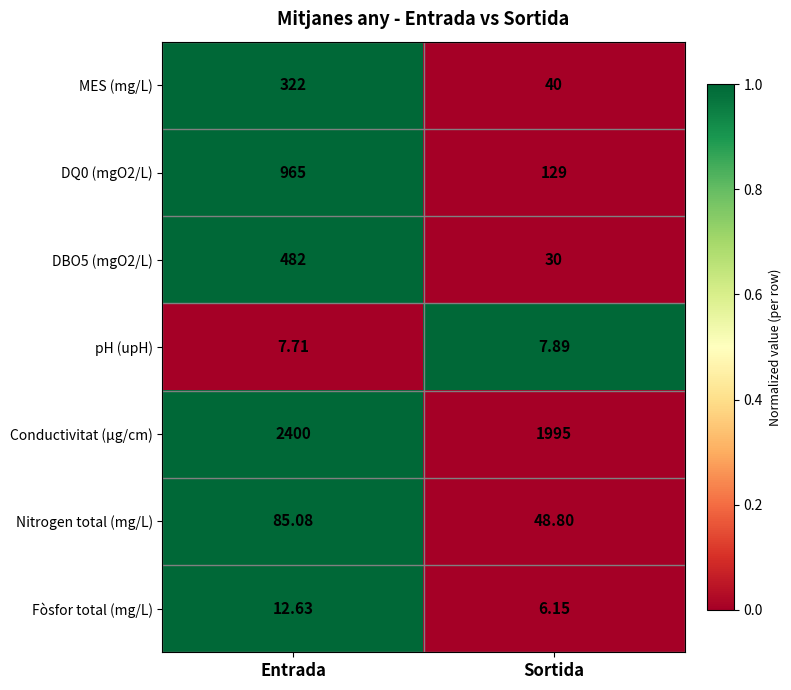

Which series has the largest range (max minus min)?

DQ0 (mgO2/L)